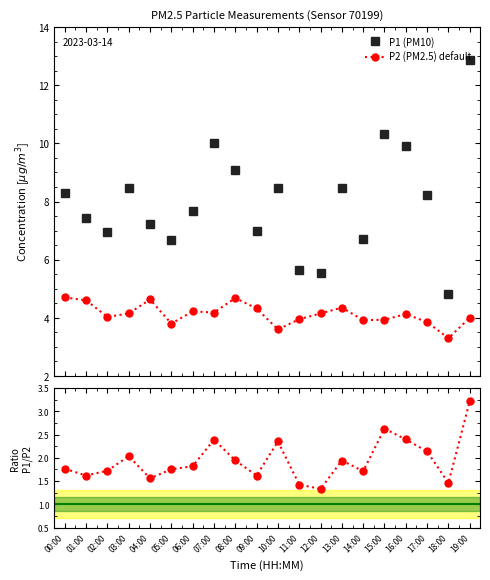

True or false: P1 (PM10) and P1/P2 ratio intersect in this chart.

False